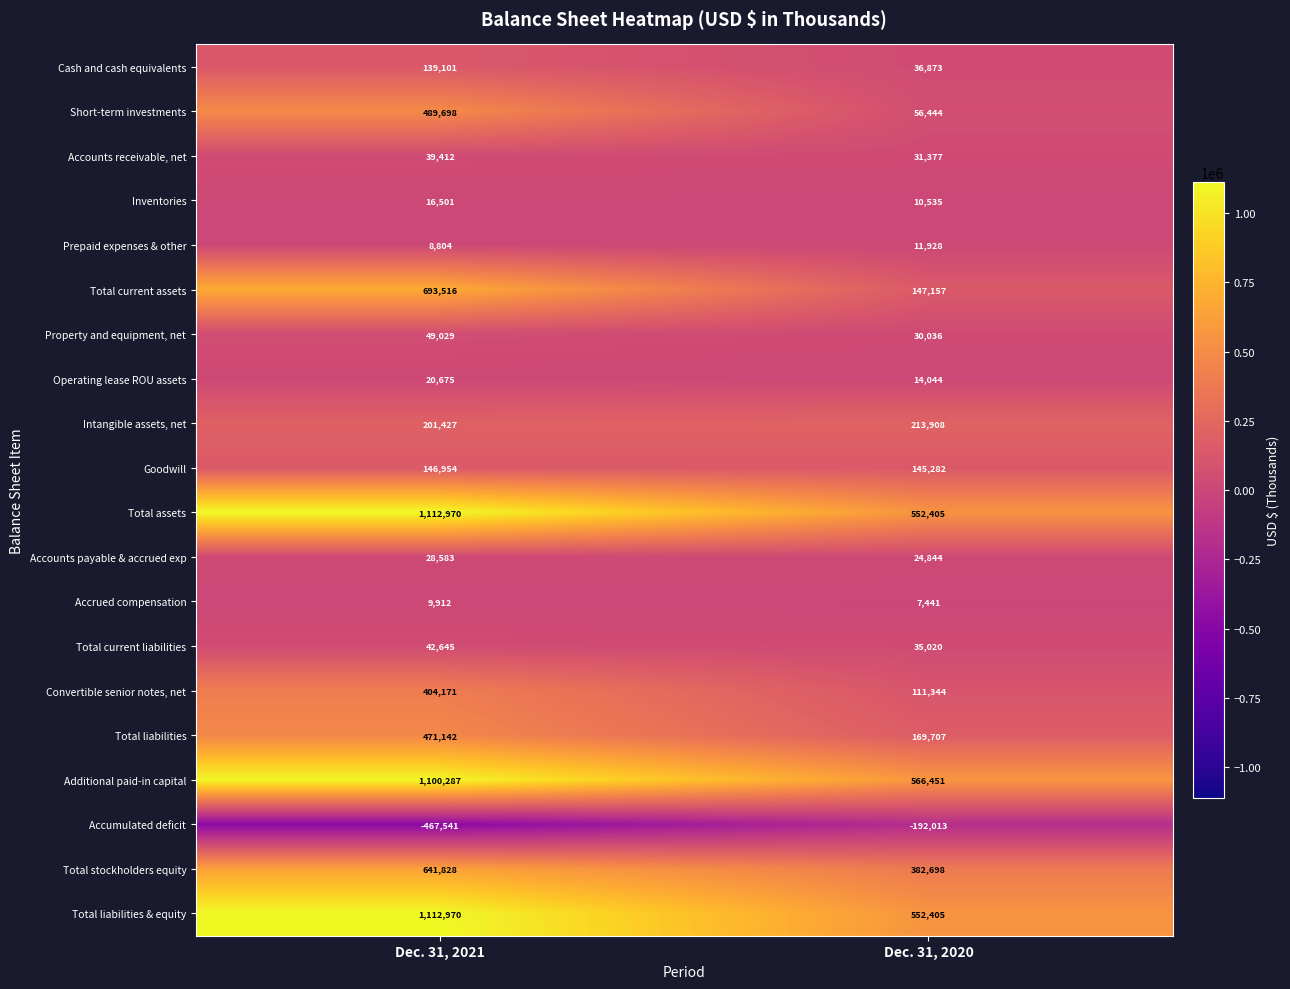

At which category is the sum across all series the highest?

Dec. 31, 2021